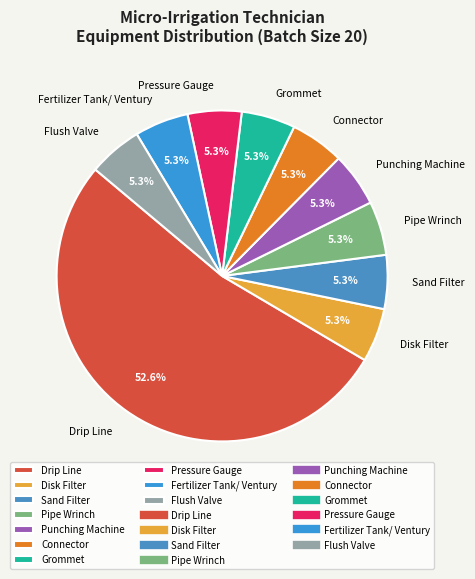

Approximately how many times larger is the value at Pressure Gauge compared to Flush Valve?

1.0